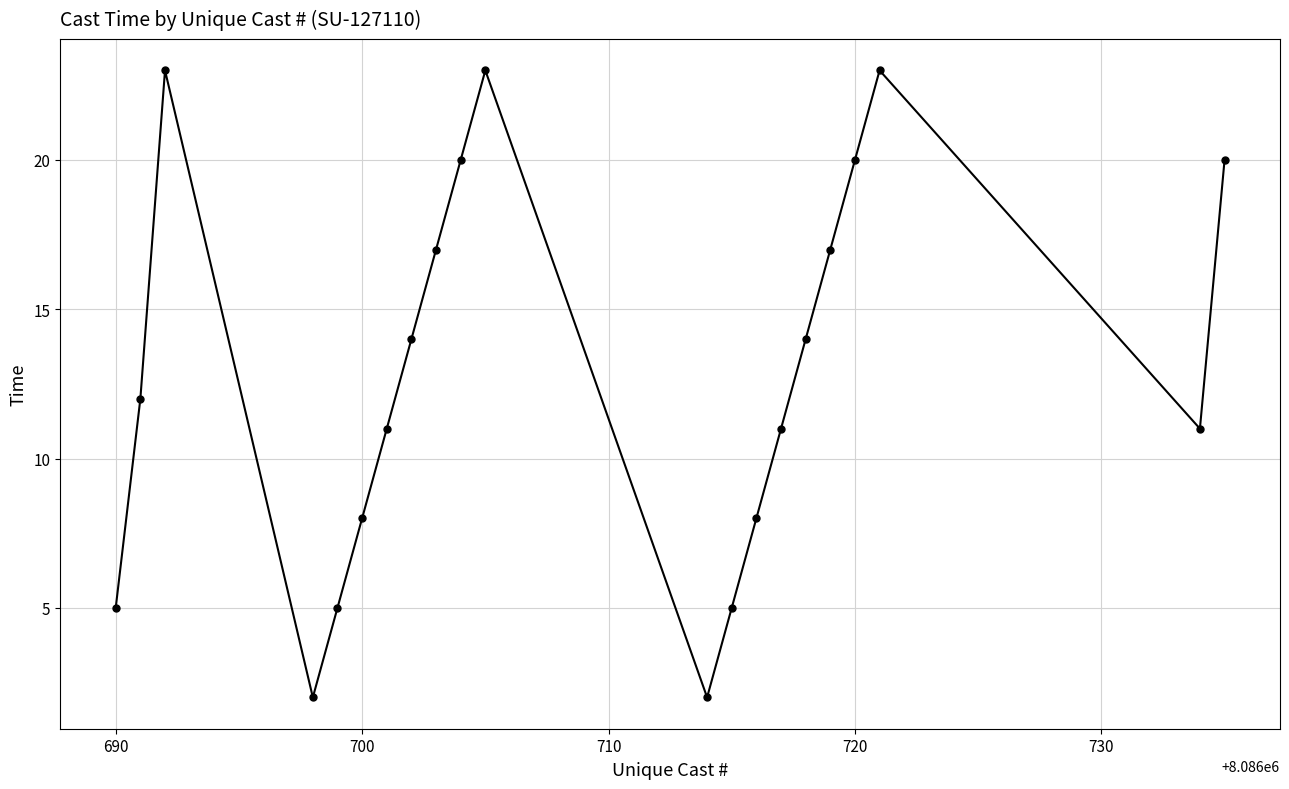

True or false: the data has more than 0 interior local peaks.

True